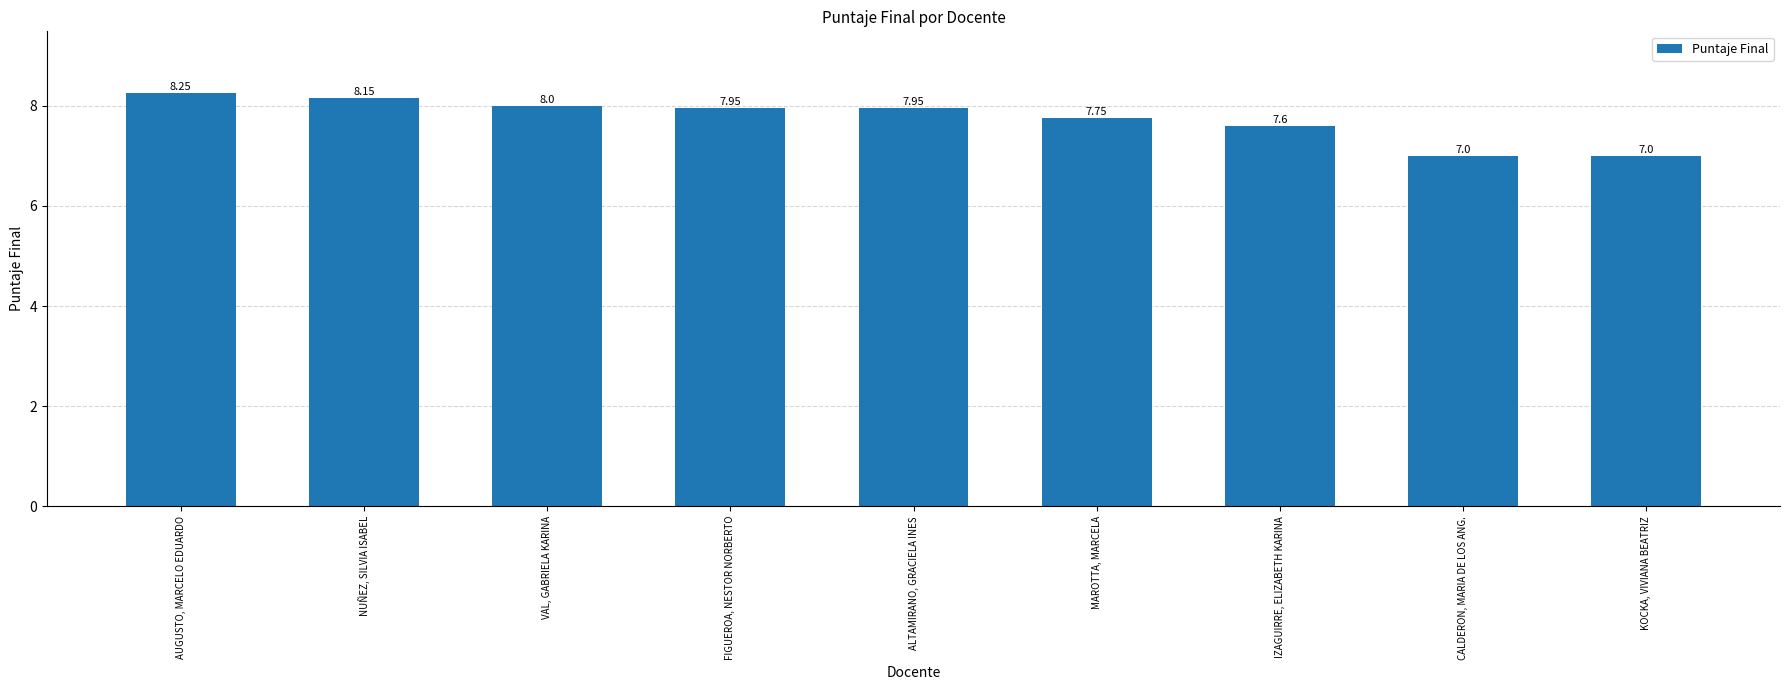

What is the label of the 8th bar from the left?

CALDERON, MARIA DE LOS ANG.